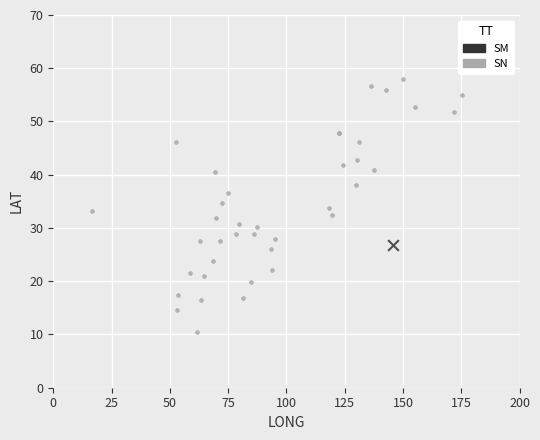

What are all the series names shown in the legend?

SM, SN